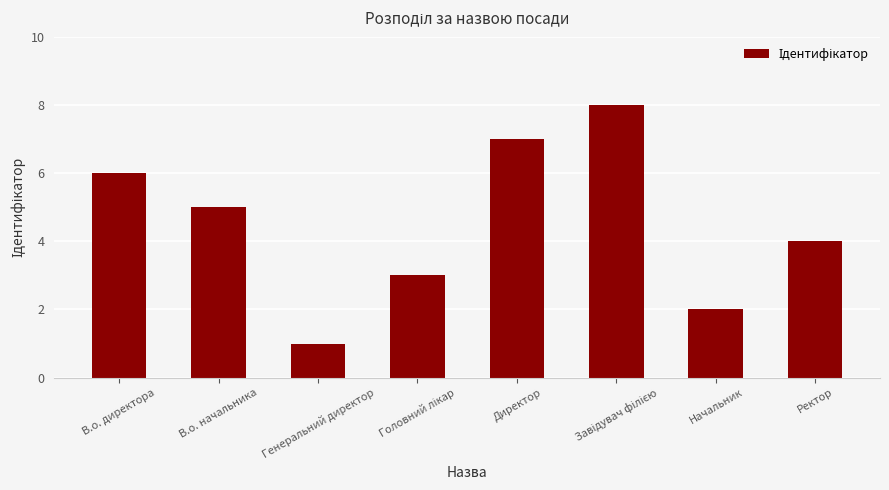

What is the difference between the maximum and minimum values?

7